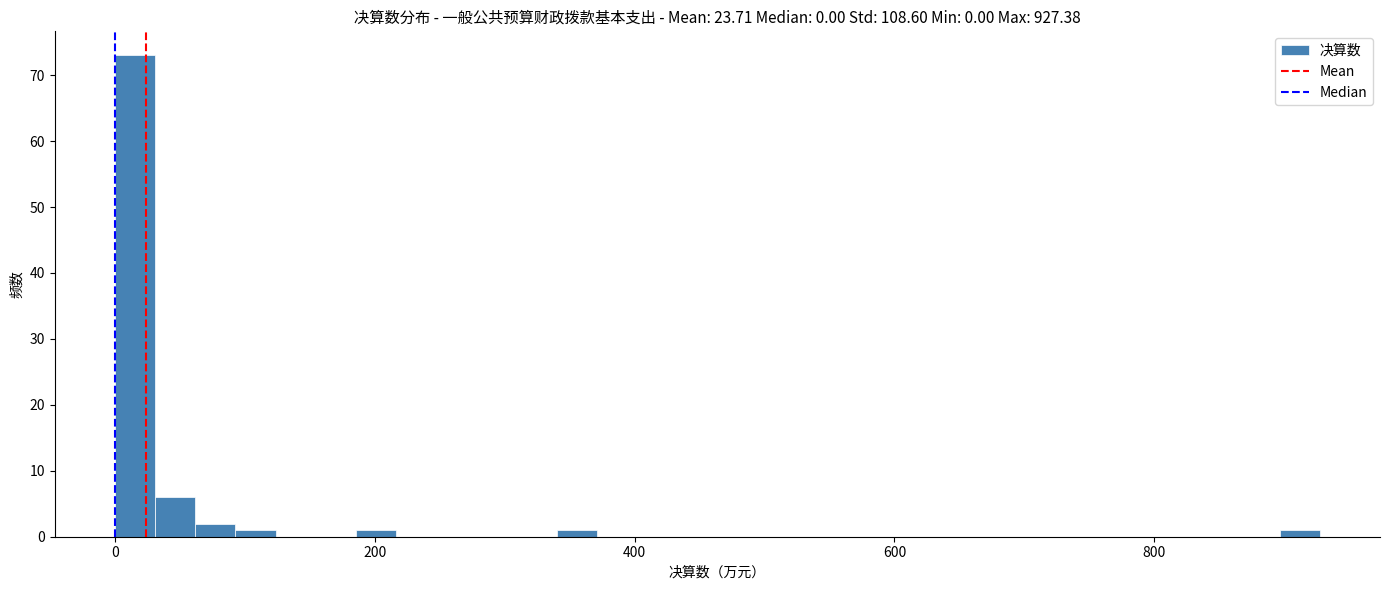

Around what value on the x-axis is the tallest bar? Give the approximate position of its centre, as read against the axis.

20